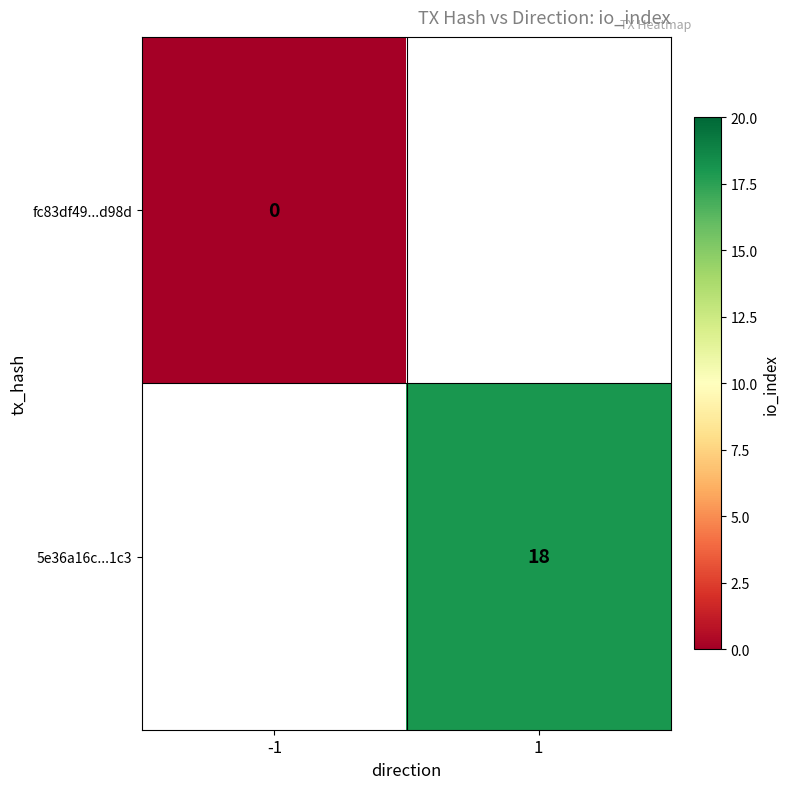

At how many categories does at least one series exceed 6?

1